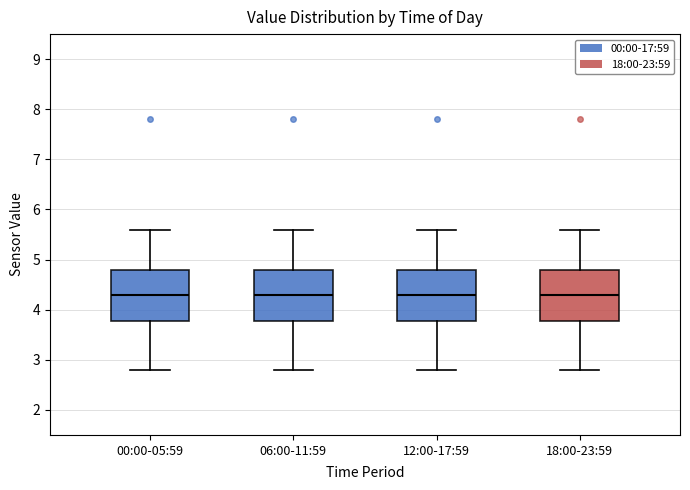

Reading left to right, read every box against the y-axis: the position of its median line, the range the box covers, and the ends of its whiskers. The values are not printed on the chart, so give them approximately, as read against the axis.

00:00-05:59: median 4.3, box 3.8 to 4.8, whiskers 2.8 to 5.6
06:00-11:59: median 4.3, box 3.8 to 4.8, whiskers 2.8 to 5.6
12:00-17:59: median 4.3, box 3.8 to 4.8, whiskers 2.8 to 5.6
18:00-23:59: median 4.3, box 3.8 to 4.8, whiskers 2.8 to 5.6